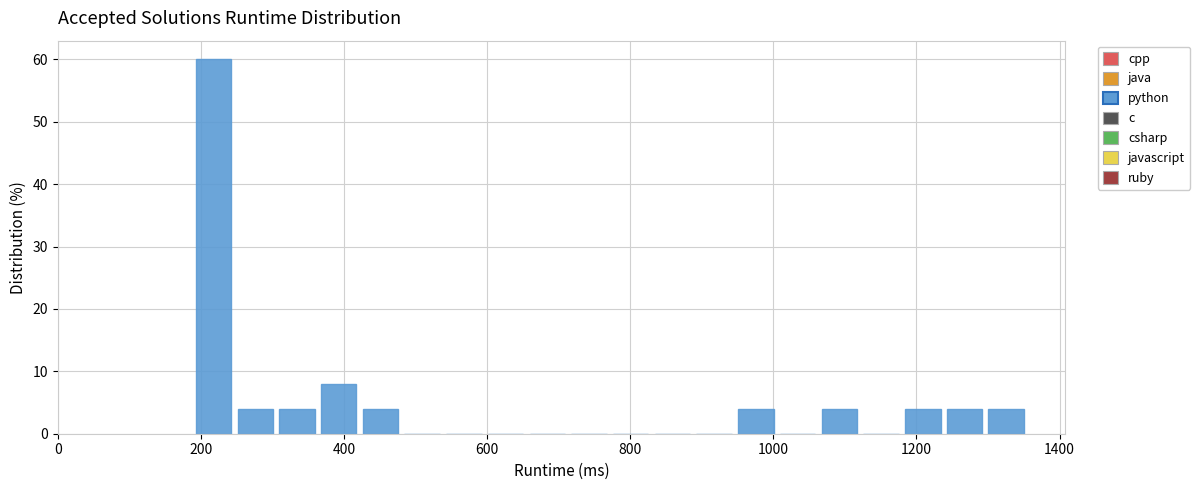

Around what value on the x-axis is the tallest bar? Give the approximate position of its centre, as read against the axis.

220